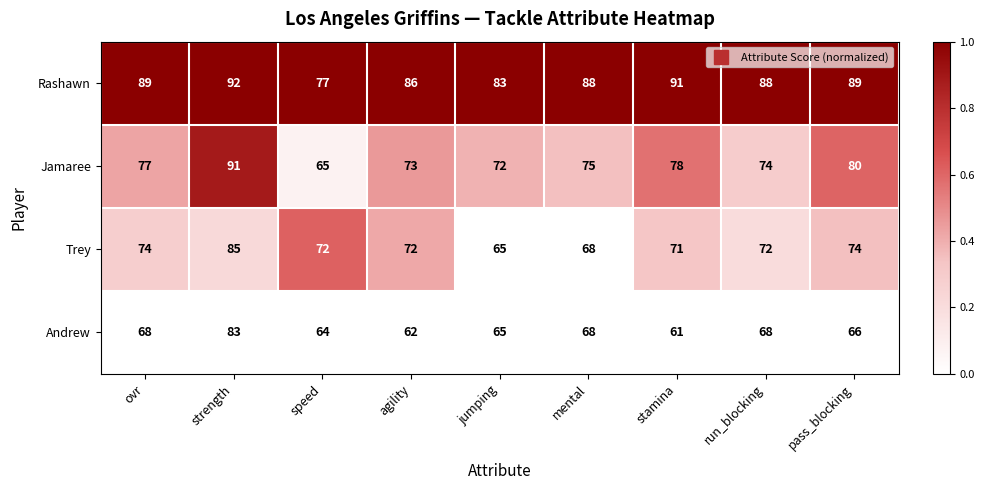

Between speed and run_blocking, which series saw the biggest shift?

Rashawn